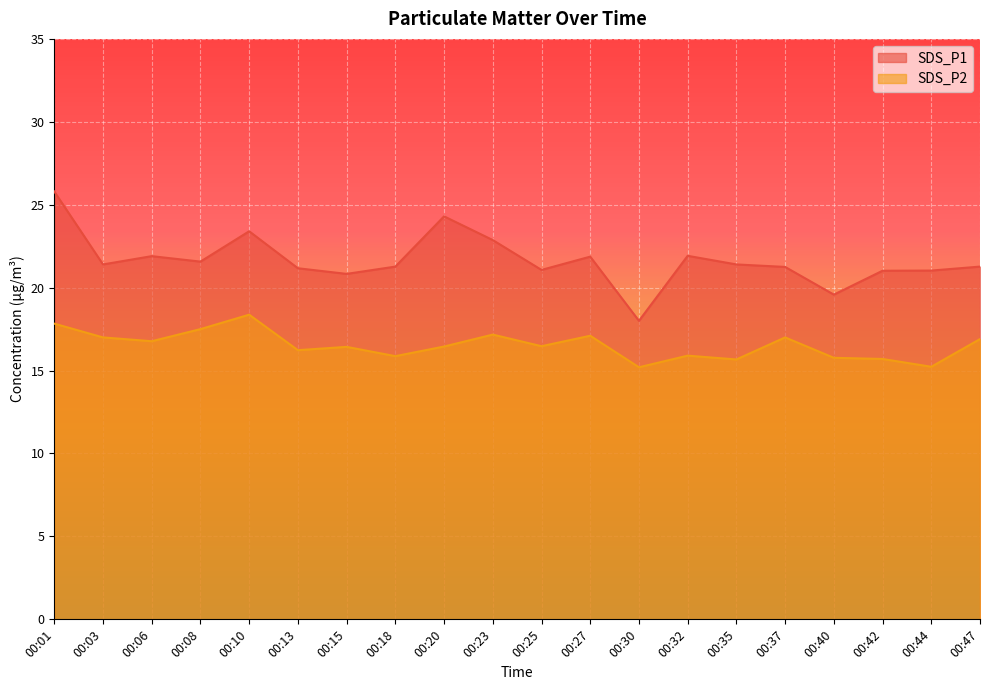

True or false: SDS_P1 and SDS_P2 intersect in this chart.

False